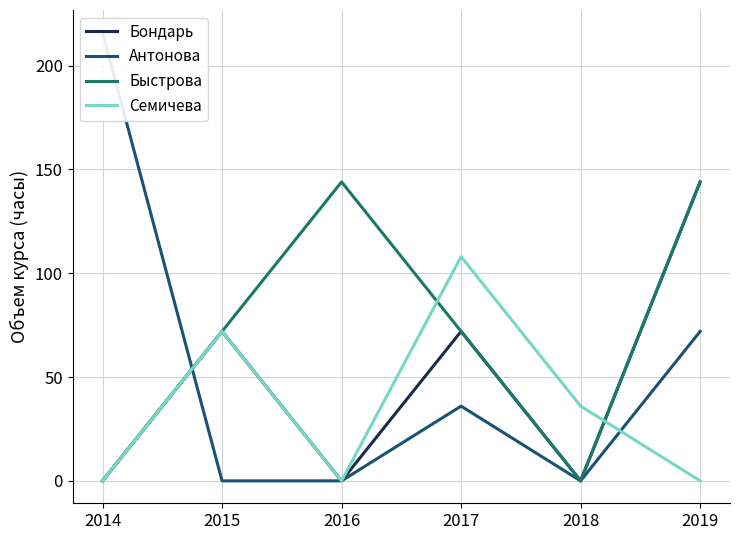

How many lines are shown in the chart?

4